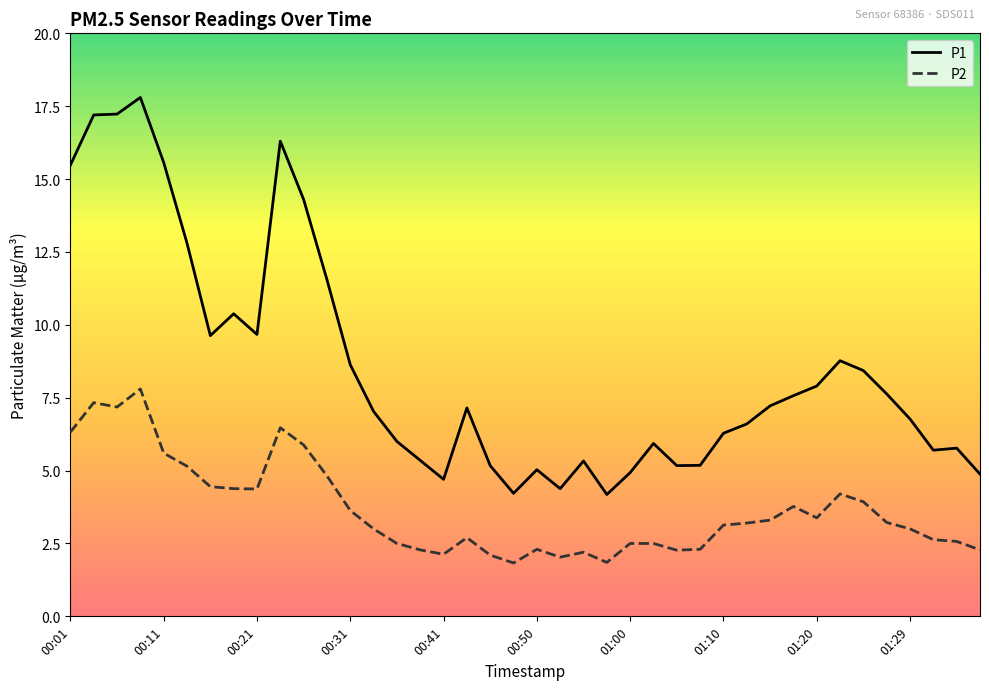

Which series has the largest range (max minus min)?

P1